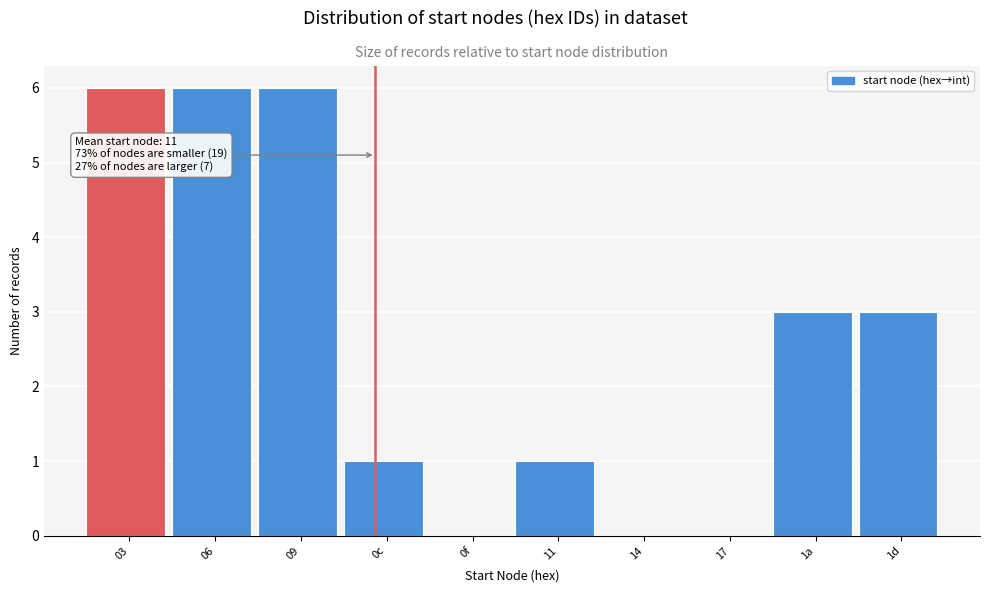

Reading left to right, list all the values displayed in this chart.

03=6	06=6	09=6	0c=1	0f=0	11=1	14=0	17=0	1a=3	1d=3